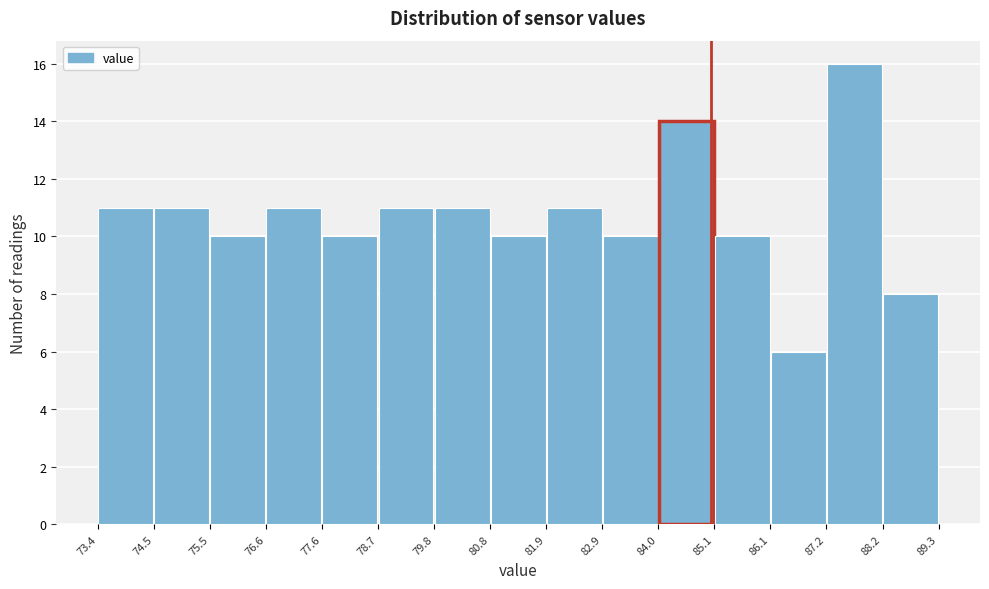

Reading left to right, transcribe this chart: for each bar, give the range it covers on the x-axis and its height. The values are not printed on the chart, so give them approximately, as read against the axis.

73.4 to 74.5: 11
74.5 to 75.5: 11
75.5 to 76.6: 10
76.6 to 77.6: 11
77.6 to 78.7: 10
78.7 to 79.8: 11
79.8 to 80.8: 11
80.8 to 81.9: 10
81.9 to 82.9: 11
82.9 to 84.0: 10
84.0 to 85.1: 14
85.1 to 86.1: 10
86.1 to 87.2: 6
87.2 to 88.2: 16
88.2 to 89.3: 8